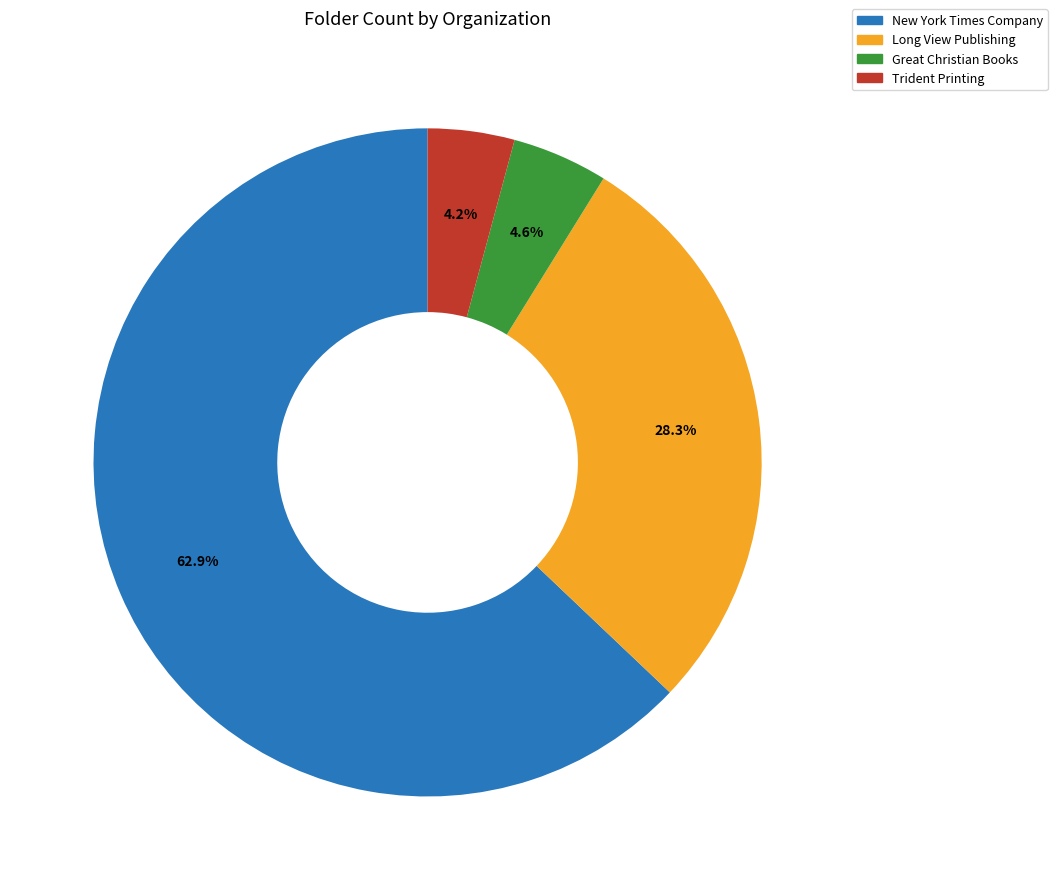

Does any single category account for the majority?

Yes